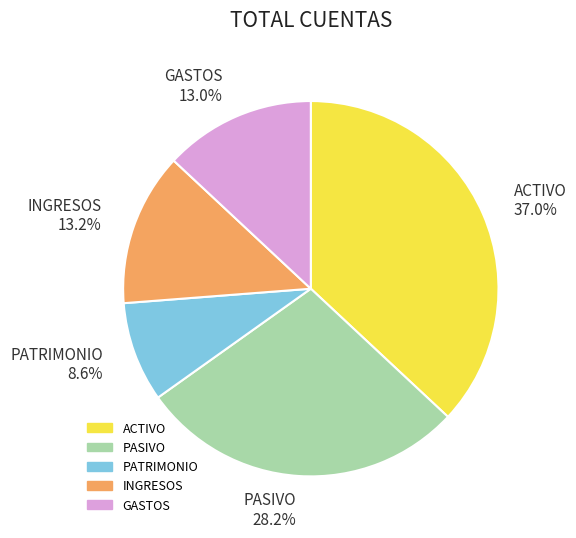

Between ACTIVO and PATRIMONIO, which is larger?

ACTIVO